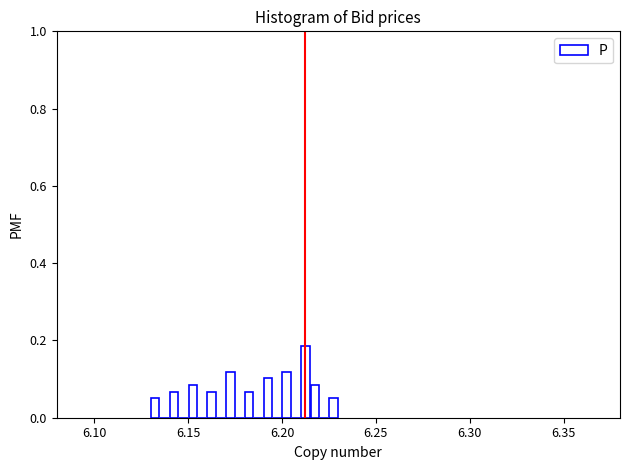

Around what value on the x-axis is the tallest bar? Give the approximate position of its centre, as read against the axis.

6.215